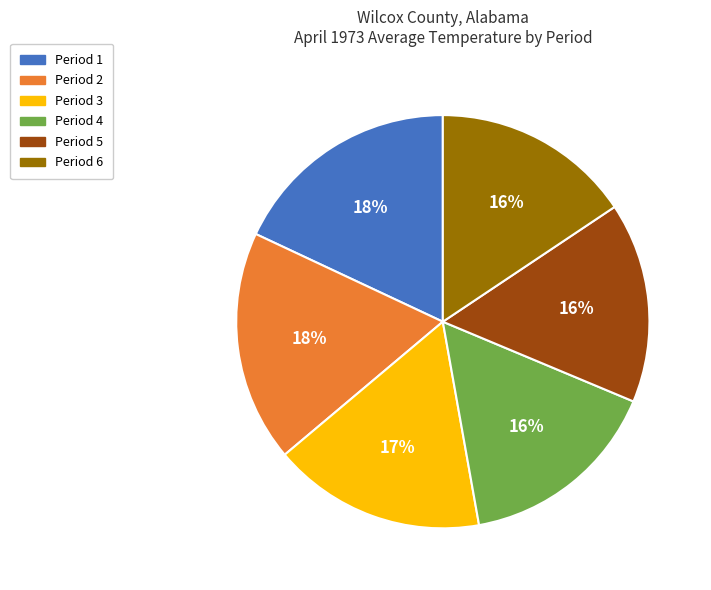

How many segments does this pie chart have?

6